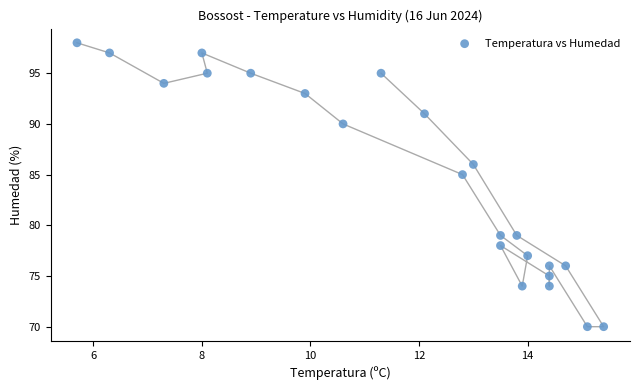

What Y value in the scatter plot is closest to 84?

85